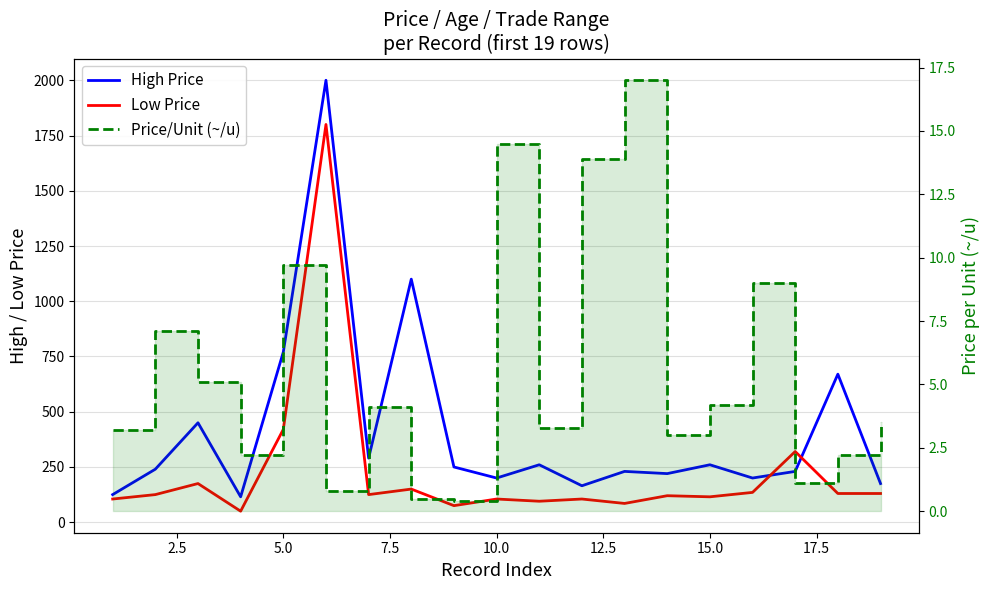

At how many categories does at least one series exceed 1966?

1